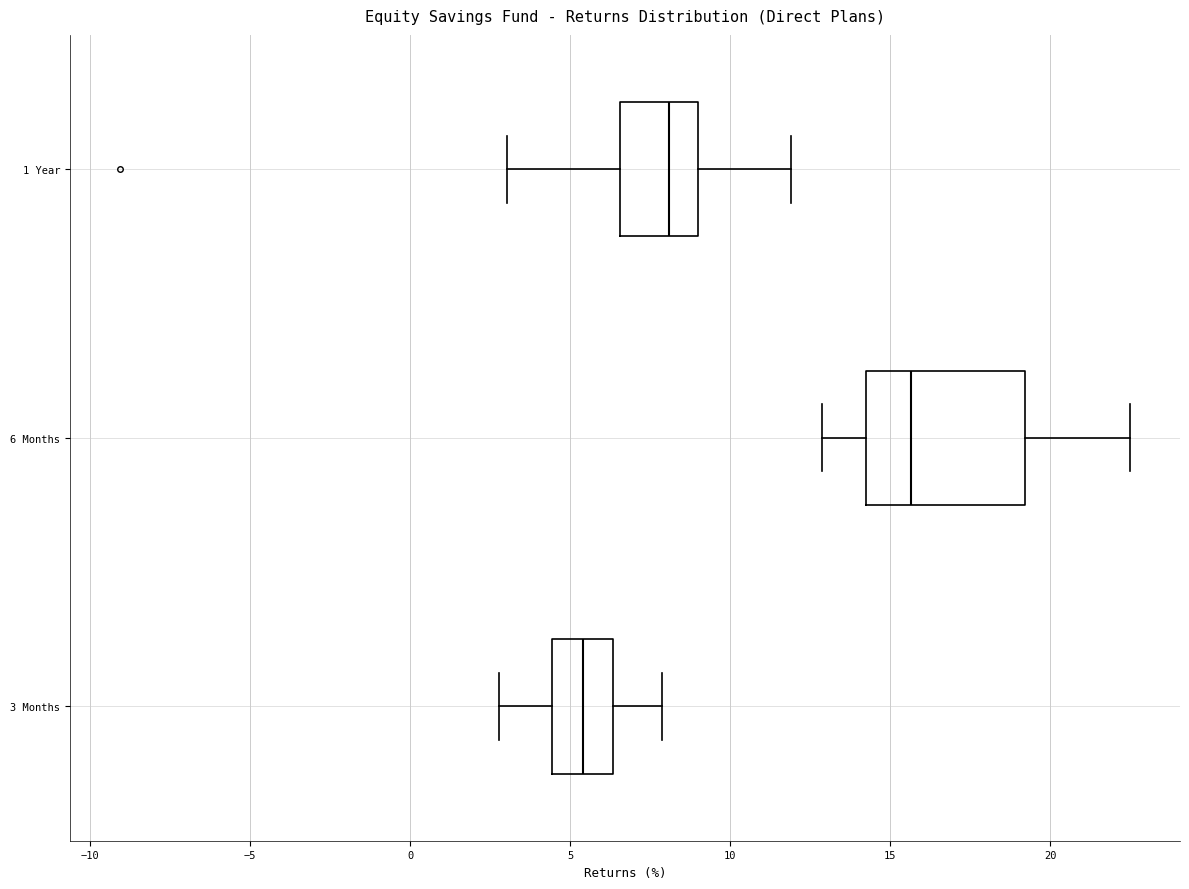

Comparing the boxes themselves (not the whiskers), which one is the widest?

6 Months